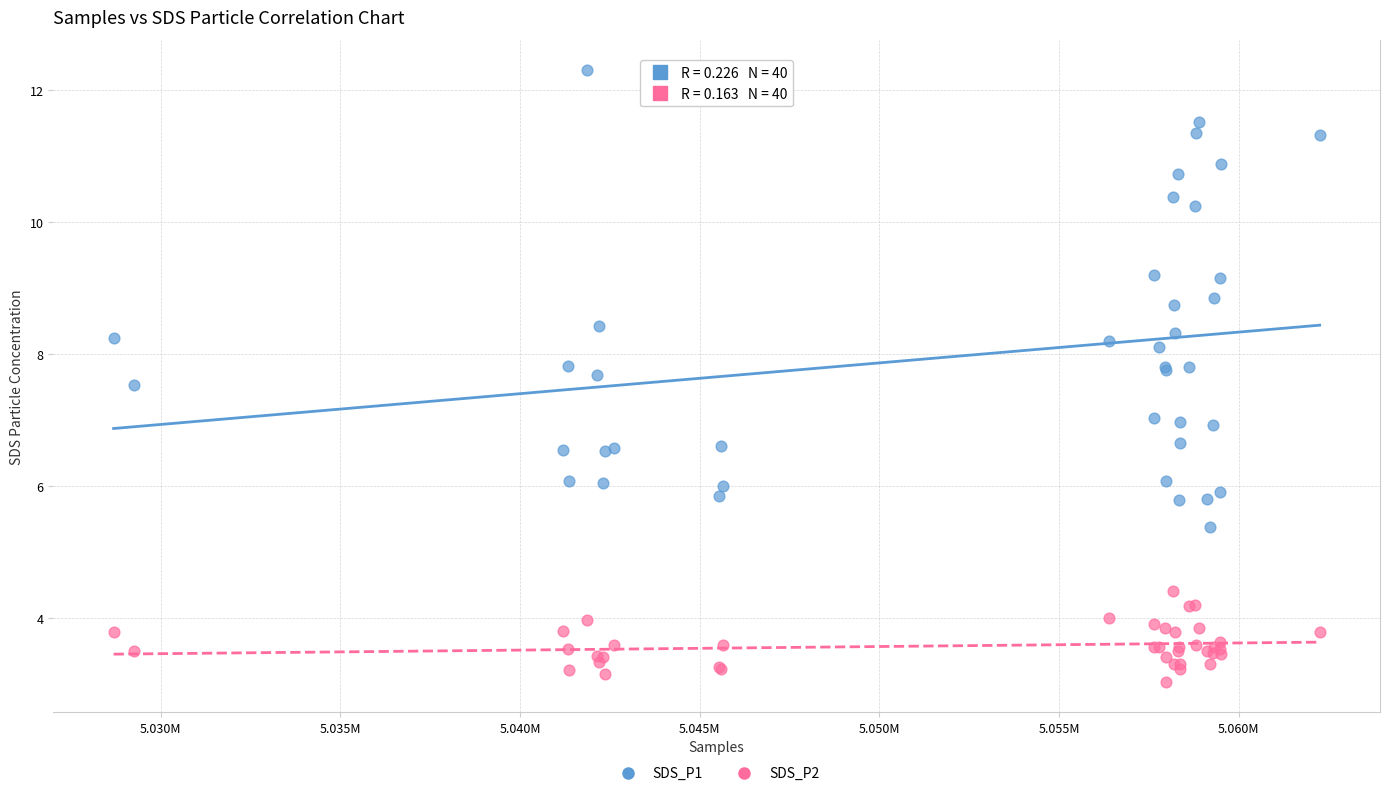

Which series contains the lowest Y value?

SDS_P2